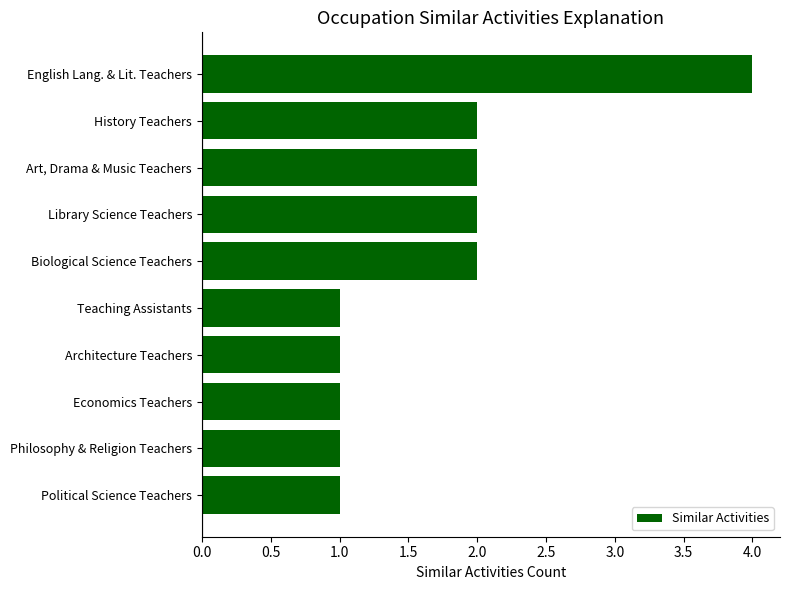

Reading top to bottom, what are all the values shown in this chart?

4	2	2	2	2	1	1	1	1	1